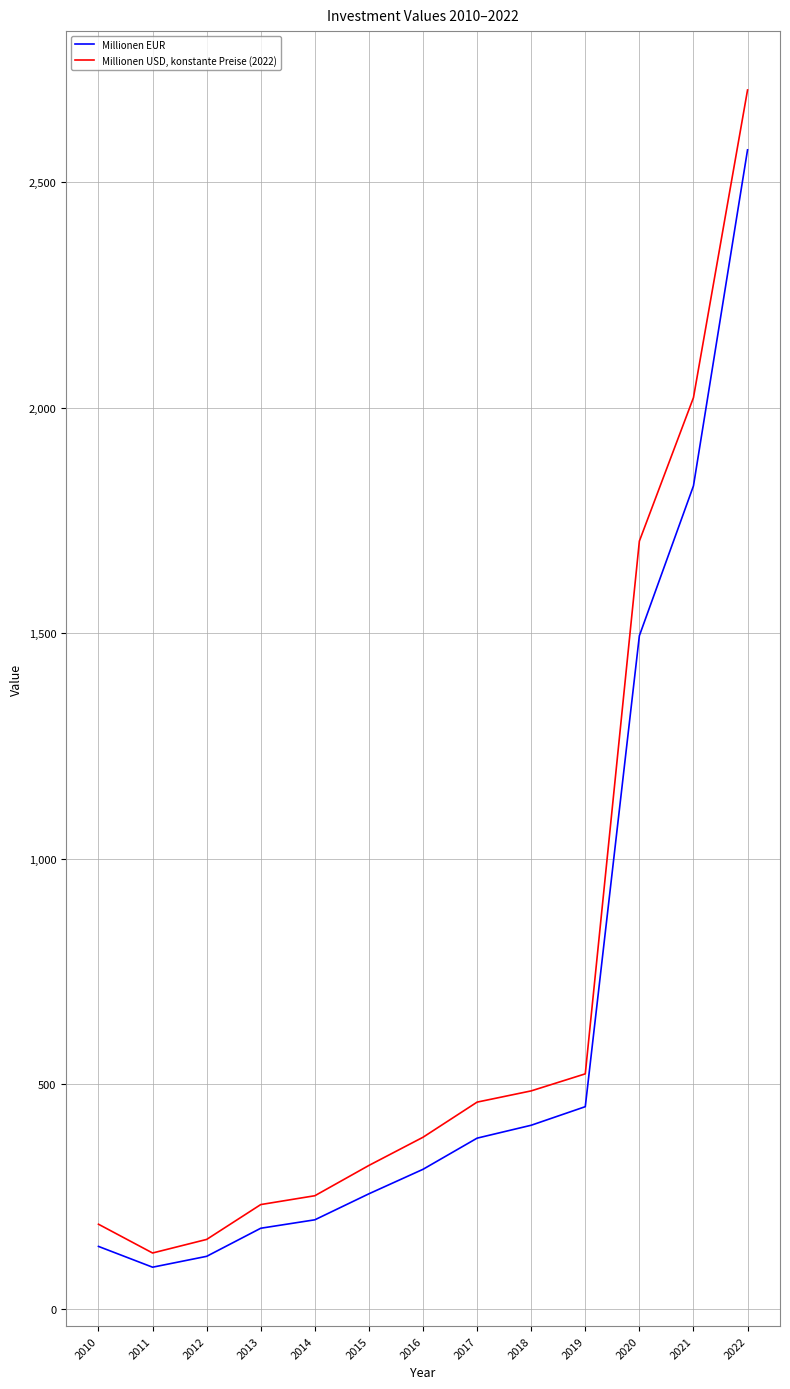

What is the difference between the second highest and minimum values in the Millionen EUR series?

1732.7